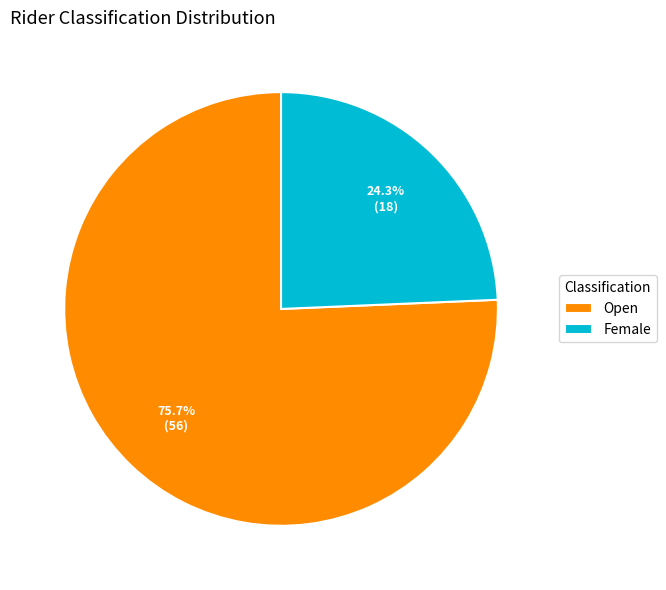

True or false: Female accounts for 24% of the total.

True